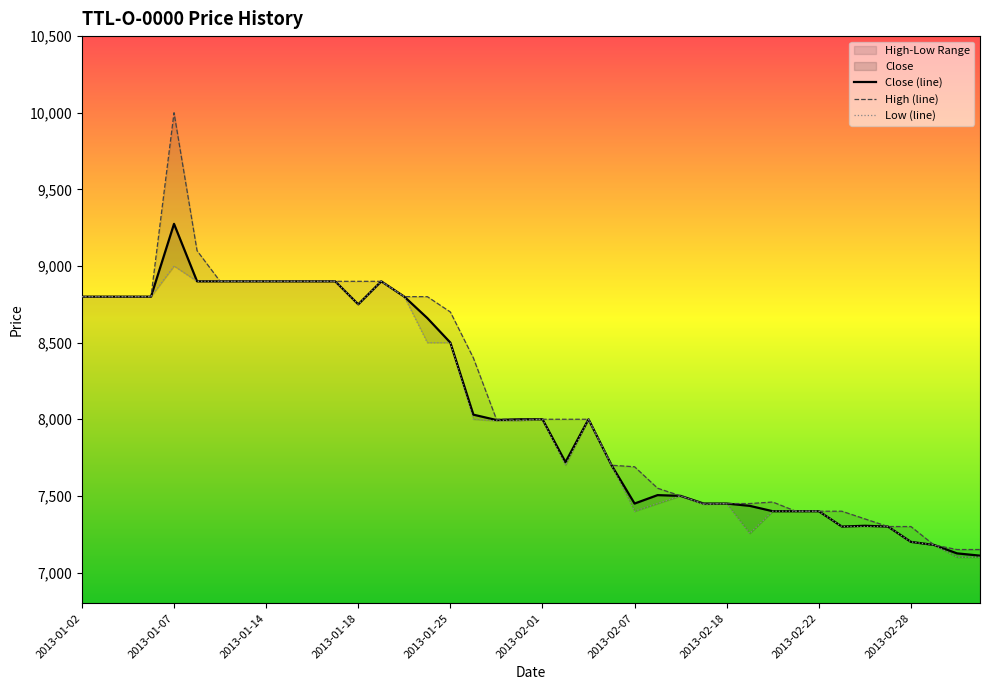

Does the chart display data point markers on the line(s)?

No